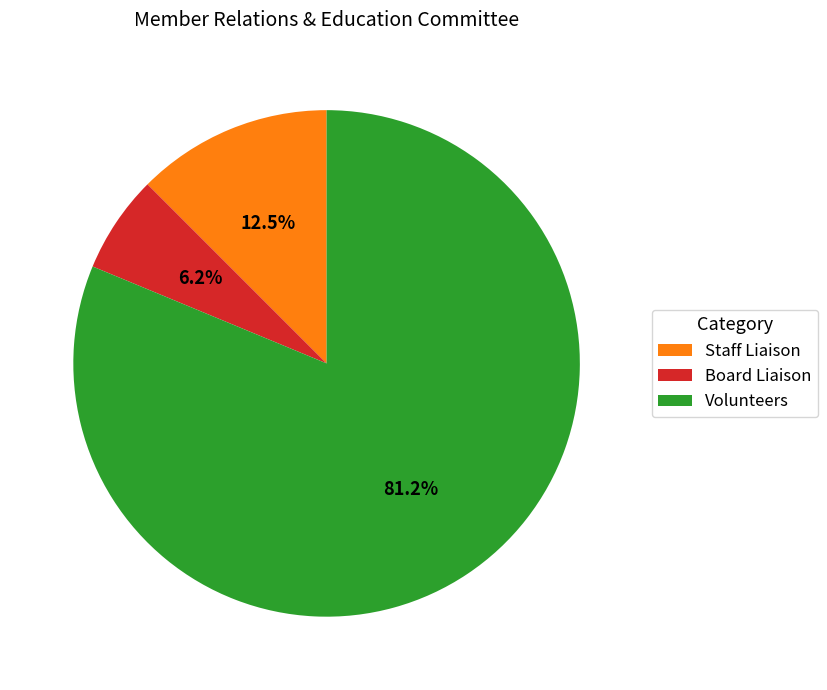

Is it true that Staff Liaison is 3% of the pie?

False